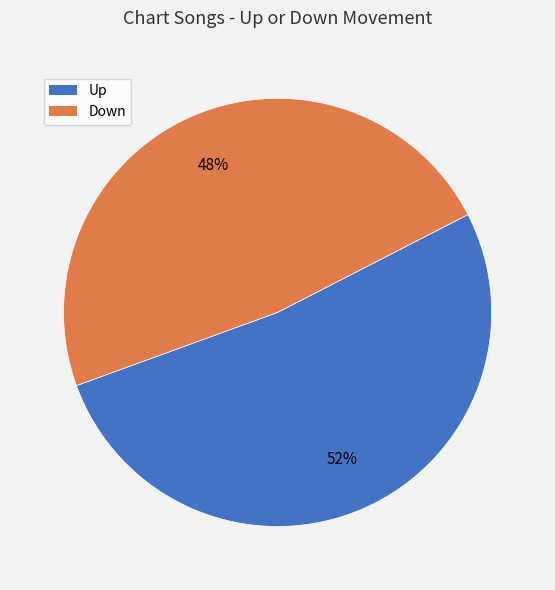

To the nearest percent, what is the average slice percentage?

50%